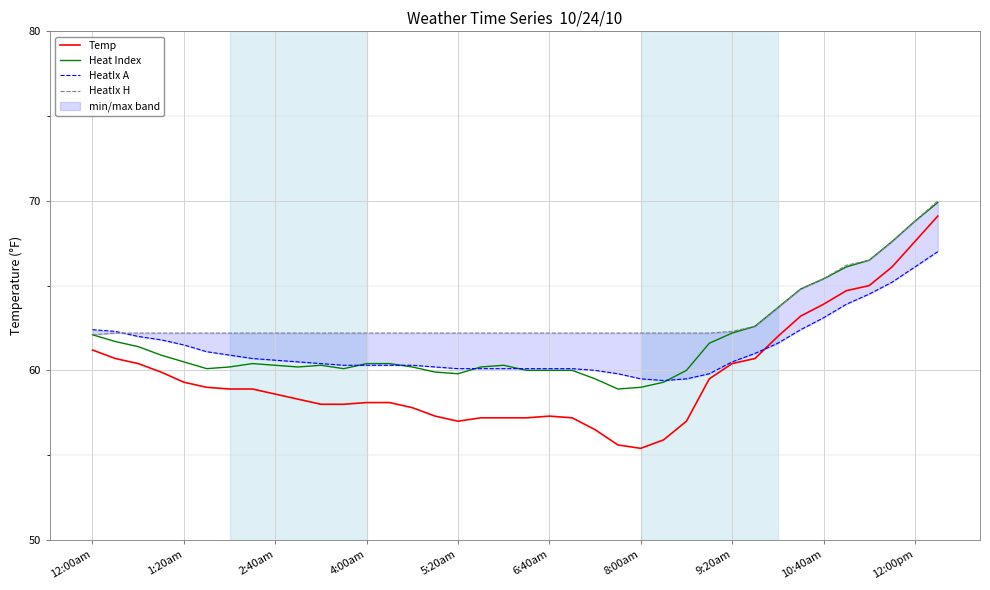

How many data points in Heat Index are above 60?

28